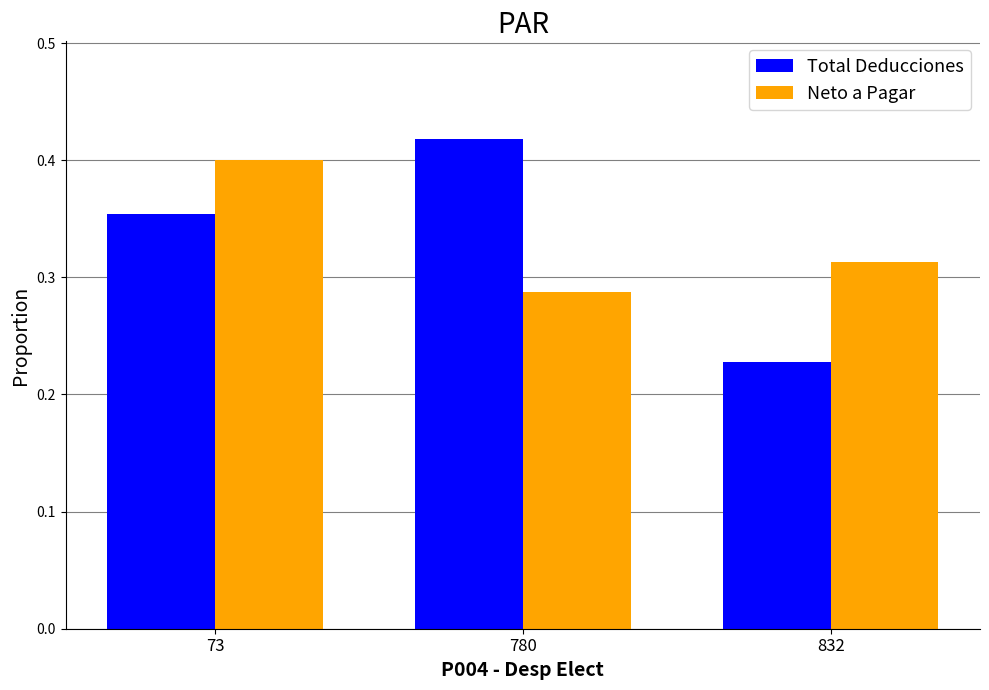

The value of Total Deducciones at 73 is 0.1. True or false?

False